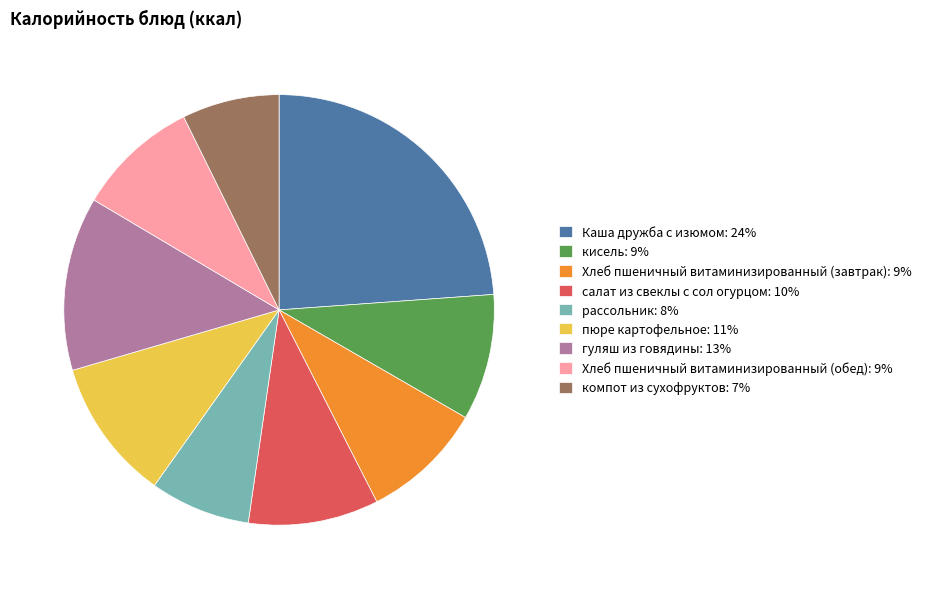

What is the largest slice in the pie chart?

Каша дружба с изюмом